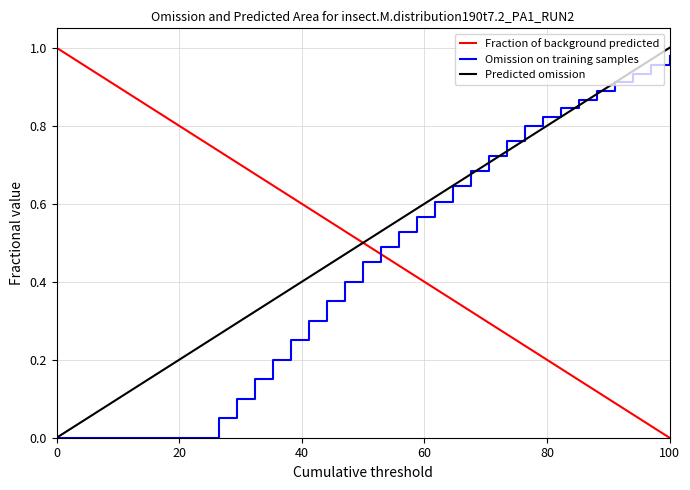

Which series ends up on top after the final intersection of Omission on training samples and Fraction of background predicted?

Omission on training samples